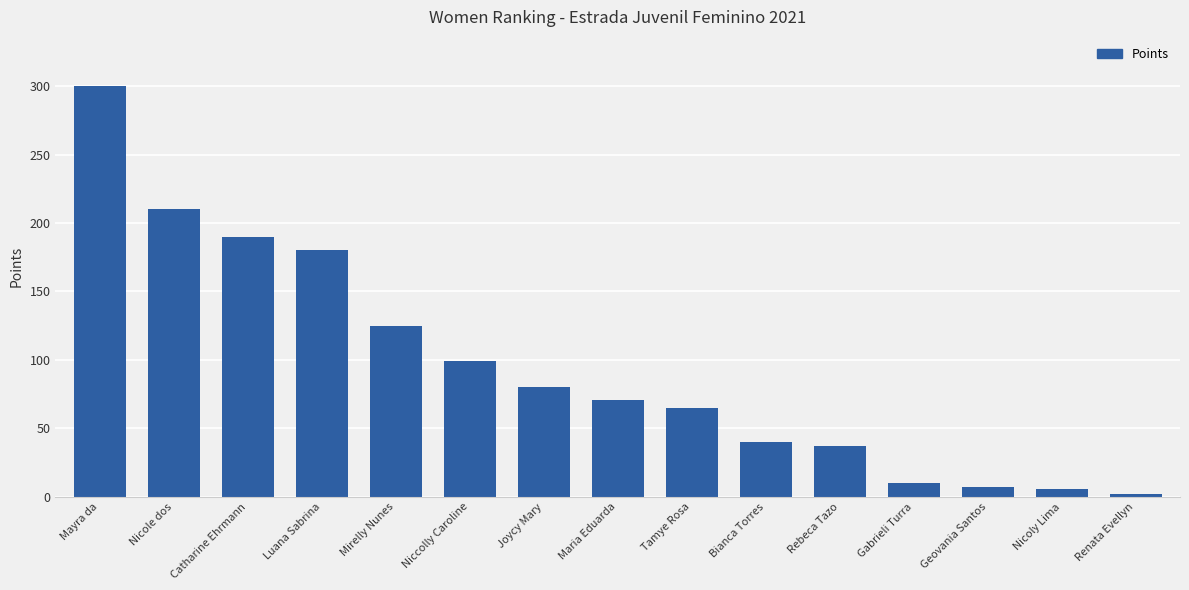

How many categories are shown in the chart?

15